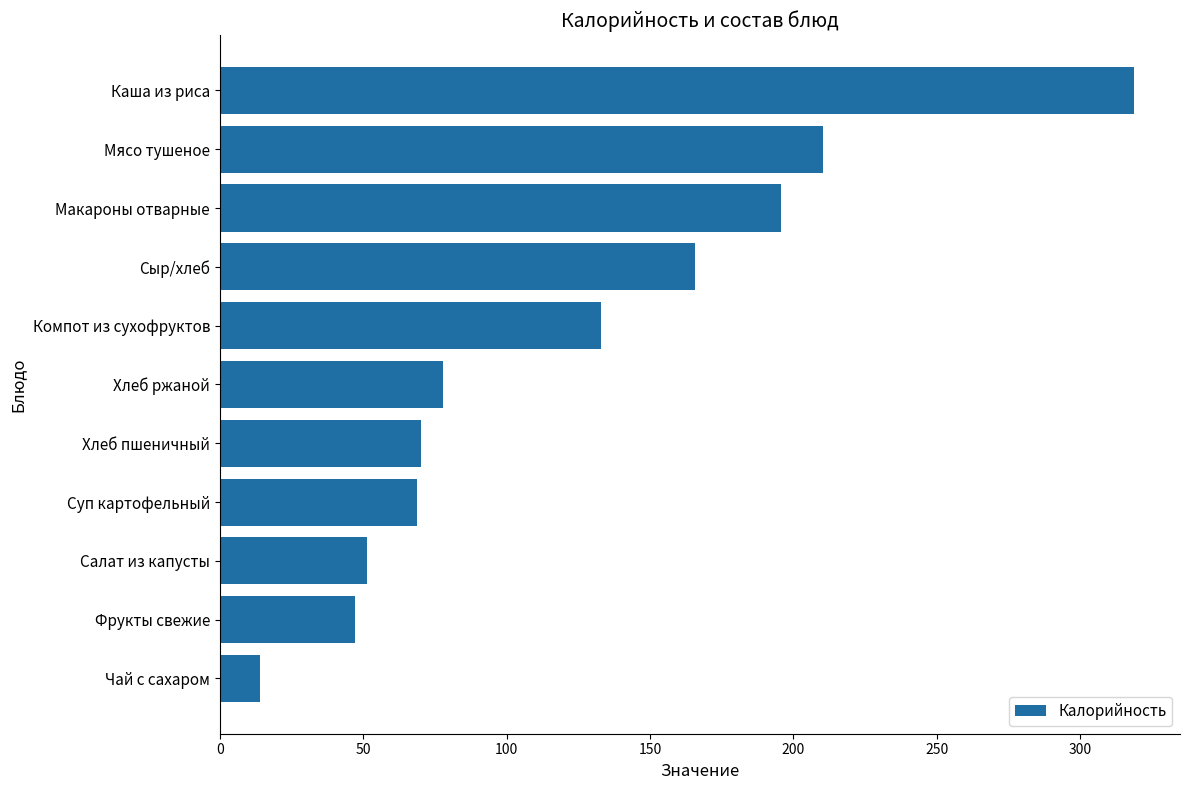

What is the change in value from Каша из риса to Чай с сахаром?

-304.8